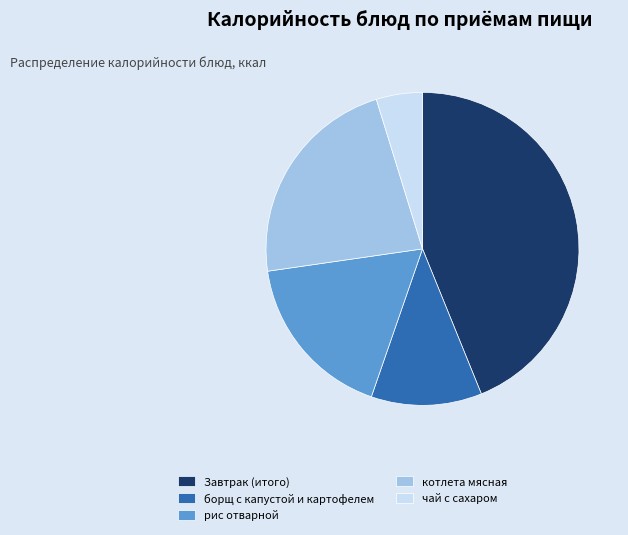

Is there any slice that represents more than half of the pie?

No